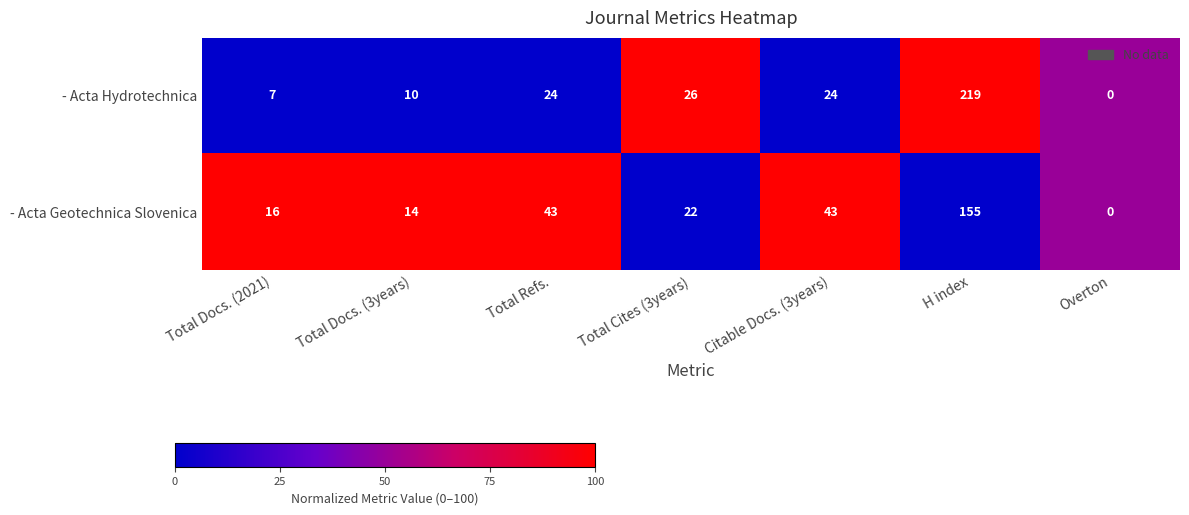

Which category has the lowest value across all series?

Overton